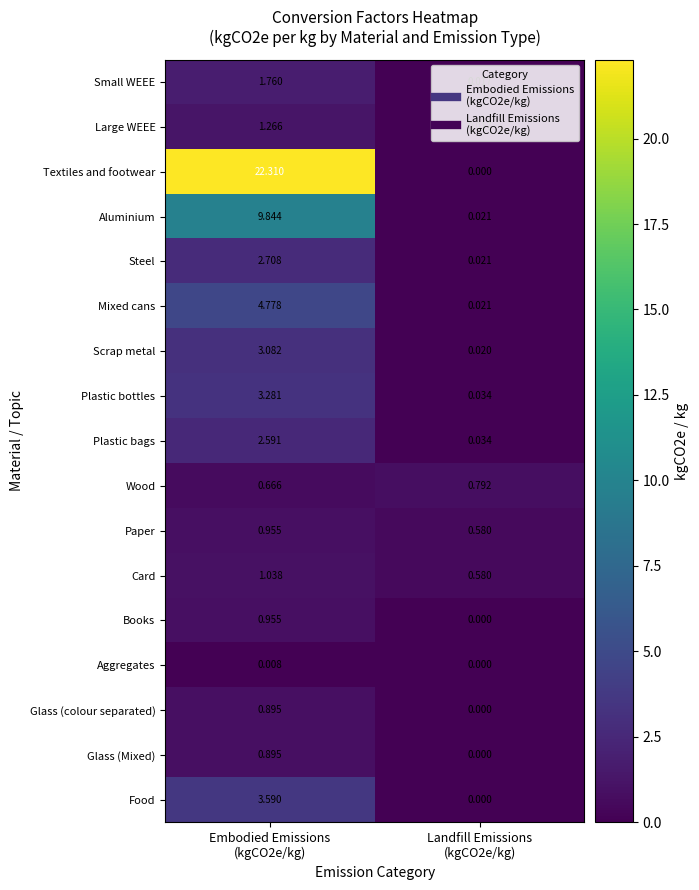

Which series has the widest spread of values?

Textiles and footwear